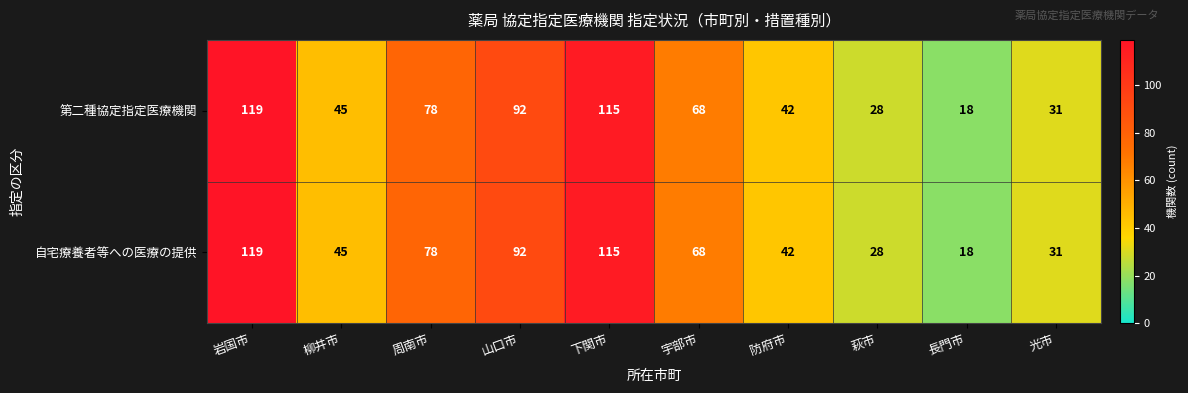

Is it true that 第二種協定指定医療機関 equals 119 at 岩国市?

True